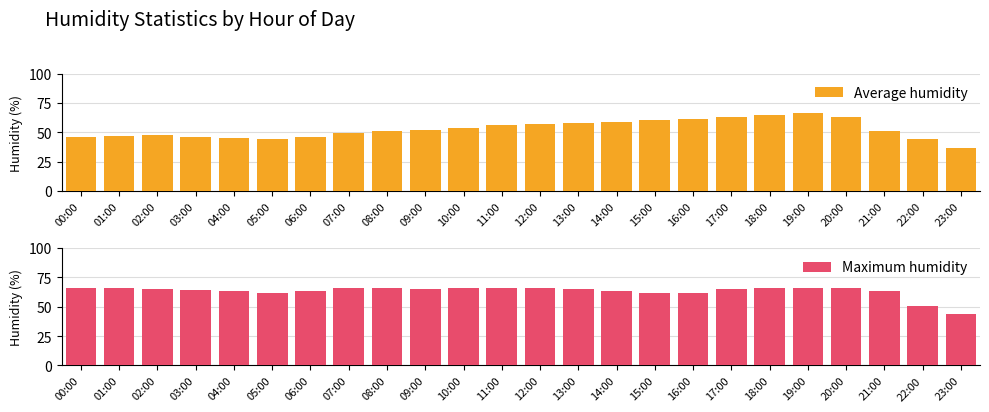

Count the number of categories in the chart.

24